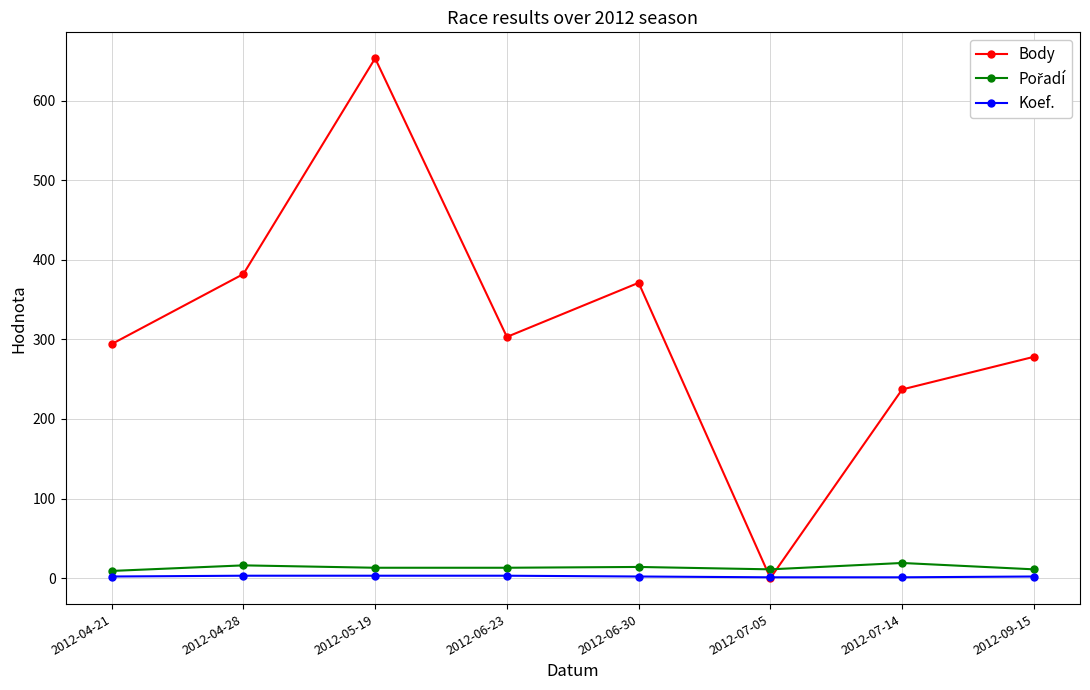

How many values in the Koef. series are below 2?

2